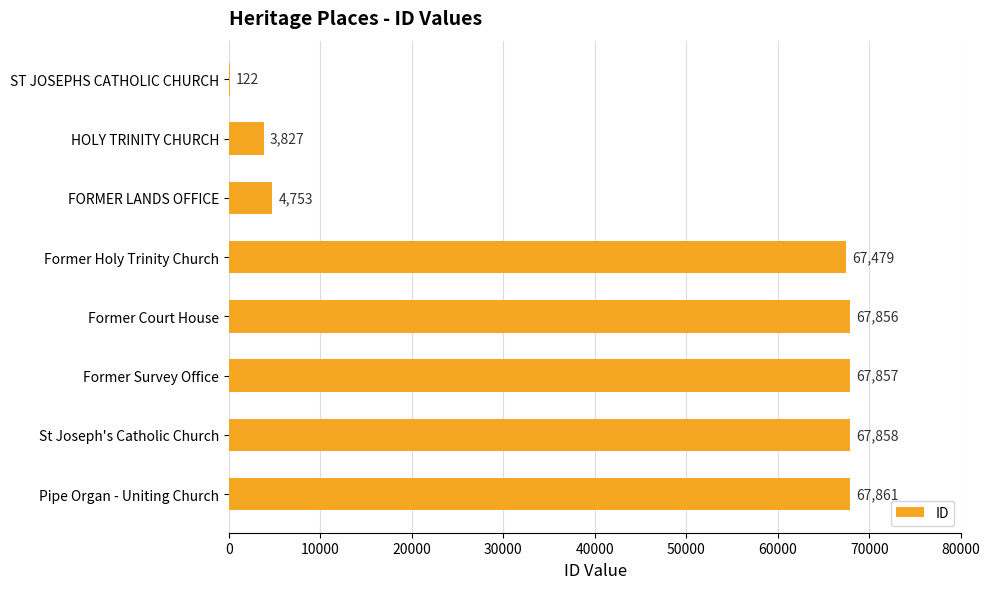

What is the sum of all values?

347613